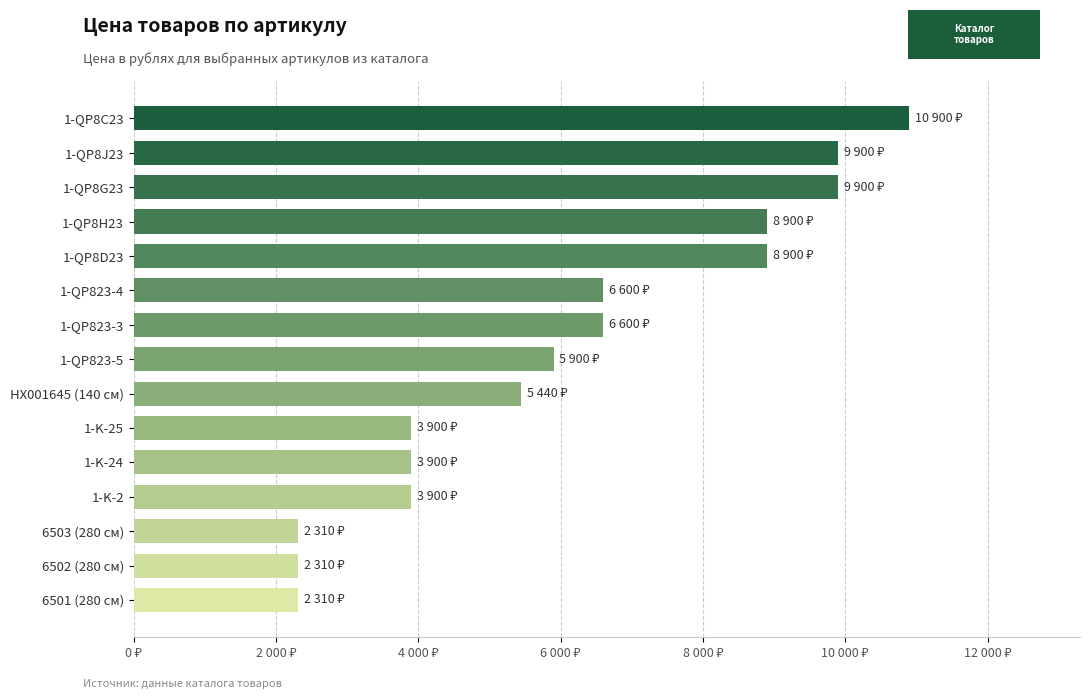

Are the bars horizontal?

Yes